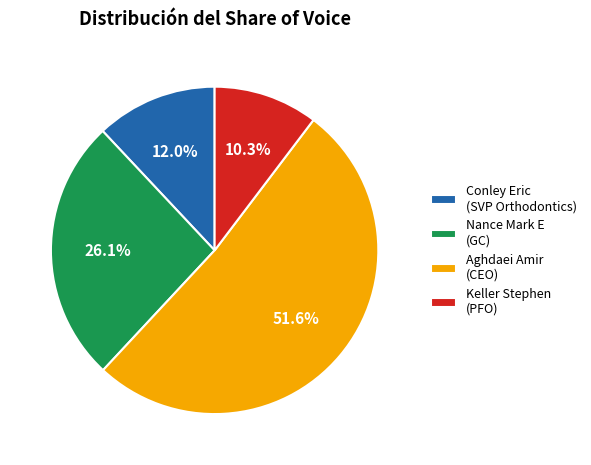

Which category accounts for the majority?

Aghdaei Amir (CEO)